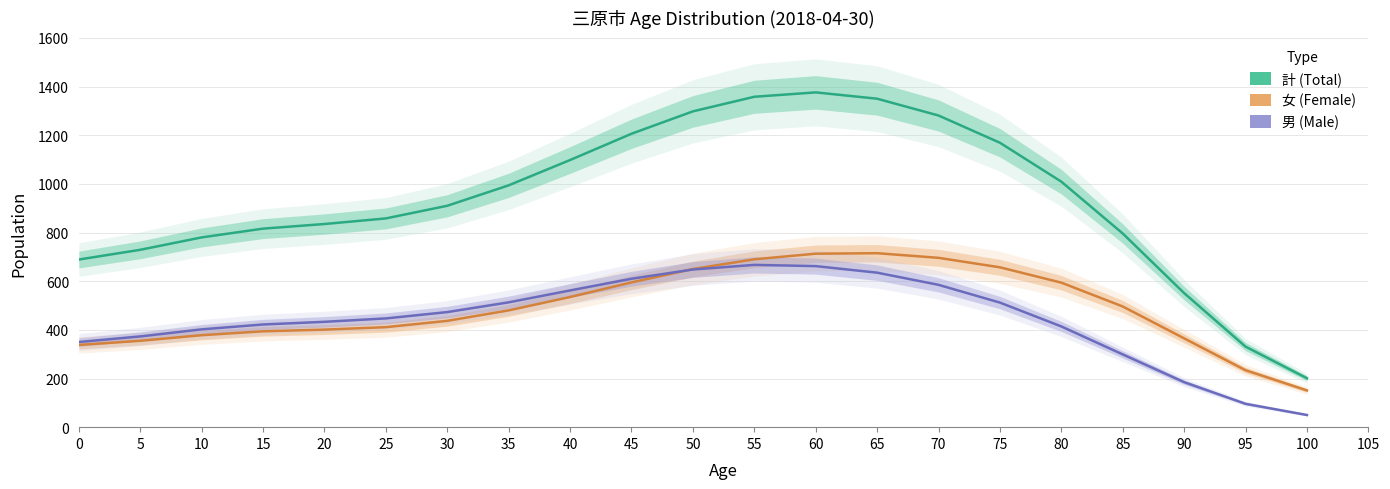

What is the maximum value for 計 (Total)?

1376